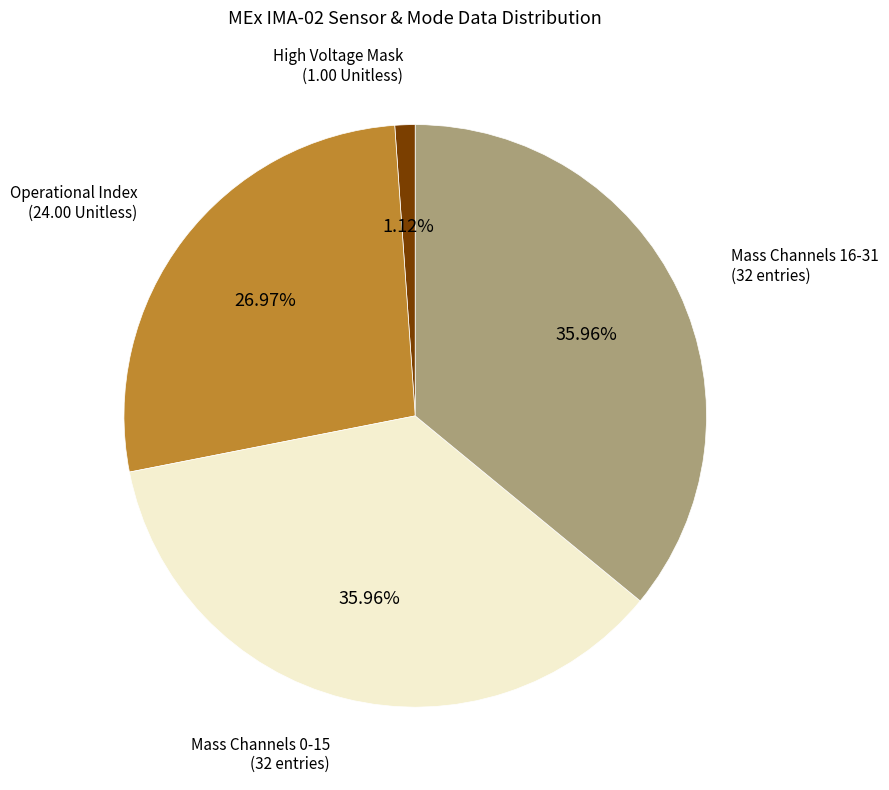

Count the number of slices in the pie.

4